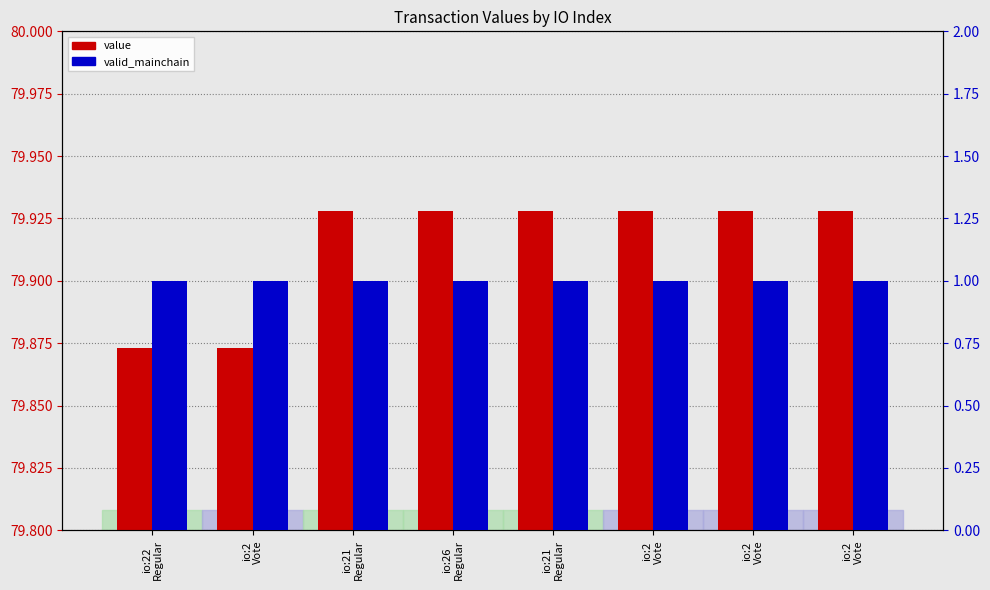

What are all the series names shown in the legend?

value, valid_mainchain